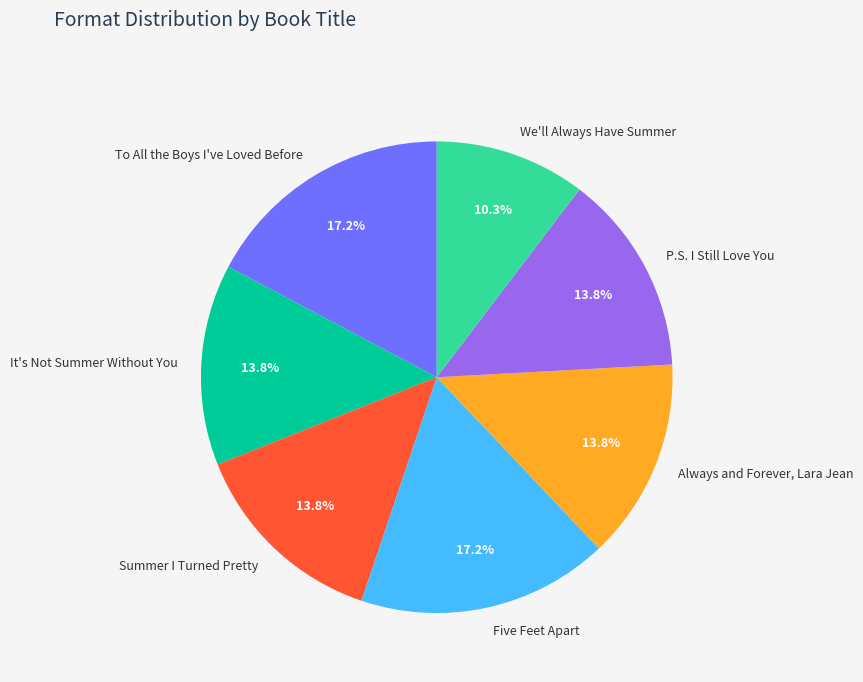

Which category has the smallest portion of the pie?

We'll Always Have Summer